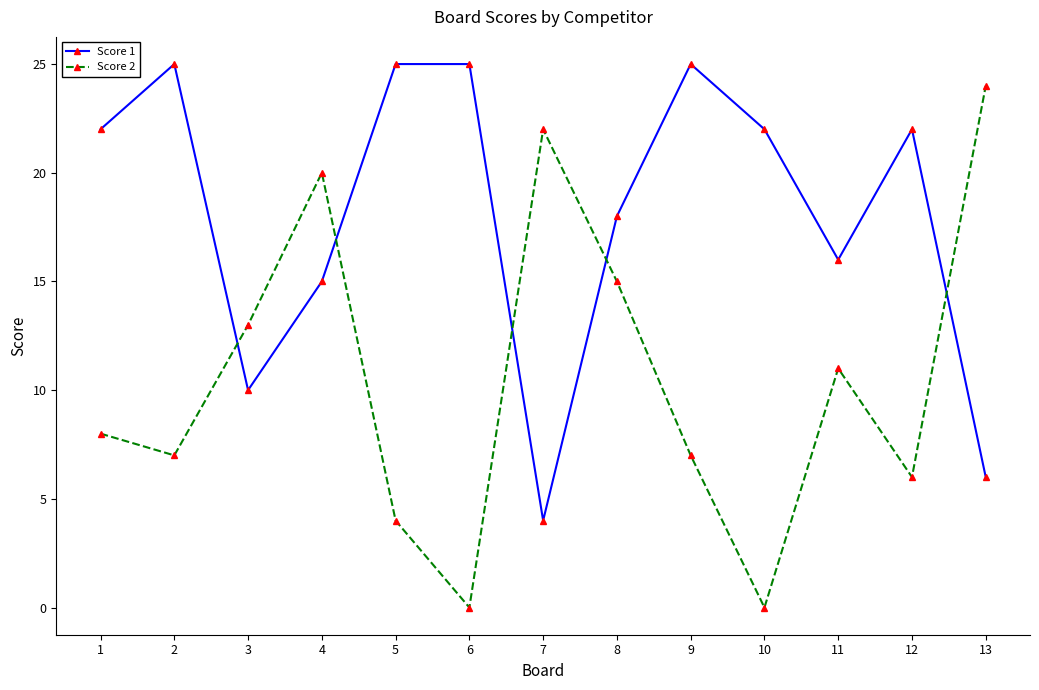

True or false: Score 2 has a value of 8 at 12.

False